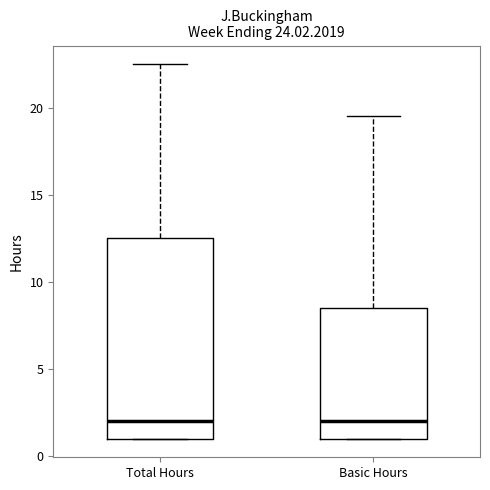

Reading left to right, transcribe this box plot: for each box, give where its median line is, the range the box spans, and where its two whiskers end, as read against the y-axis. The values are not printed on the chart, so give them approximately, as read against the axis.

Total Hours: median 2.0, box 1.0 to 12.5, whiskers 1.0 to 22.5
Basic Hours: median 2.0, box 1.0 to 8.5, whiskers 1.0 to 19.5